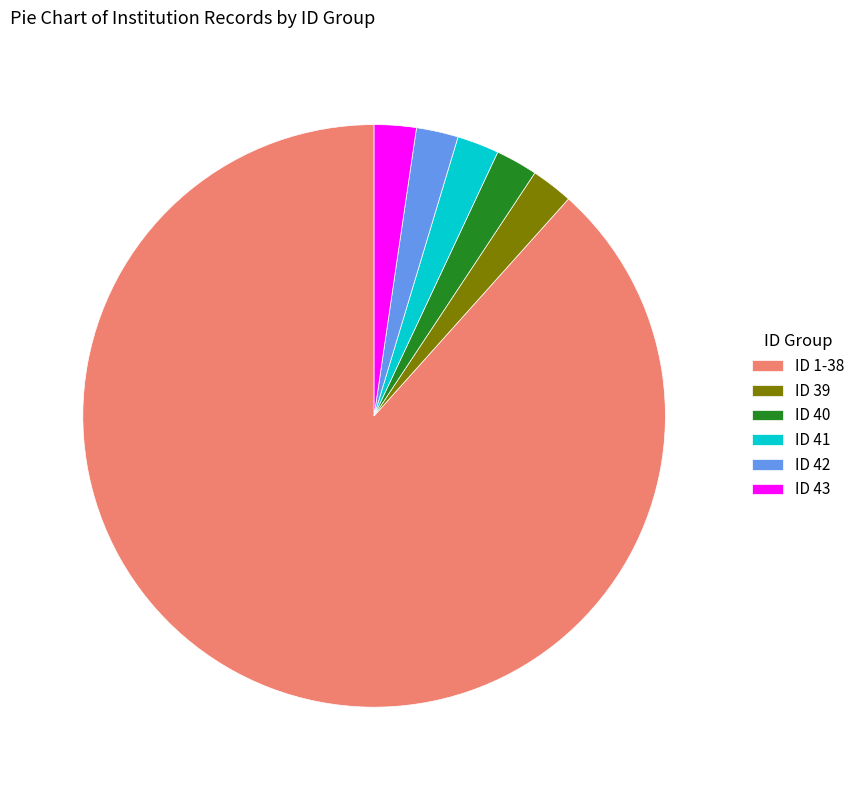

Combined, do ID 43 and ID 39 account for over 50%?

No